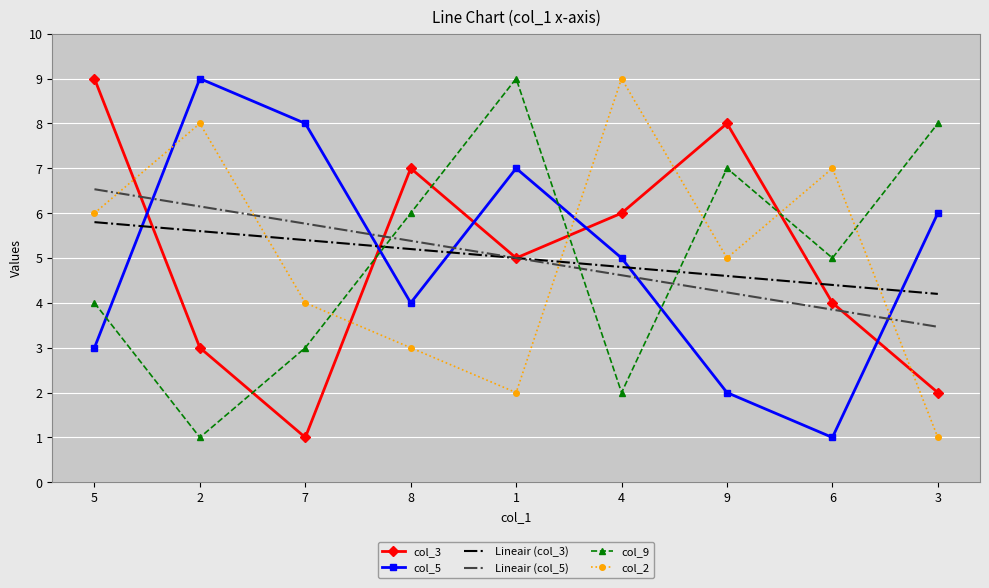

What is the lowest value of the col_3 series?

1.0